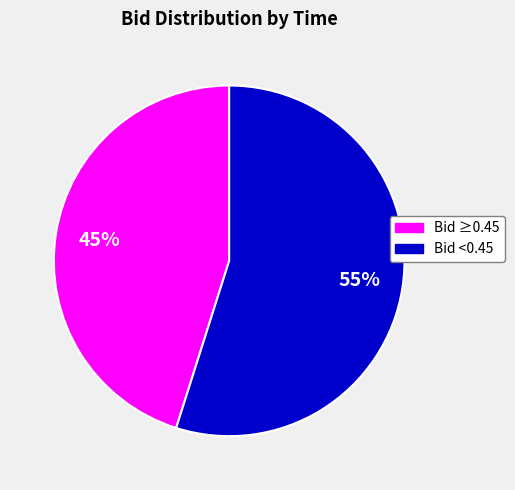

Rank the categories by value from highest to lowest.

Bid <0.45, Bid ≥0.45